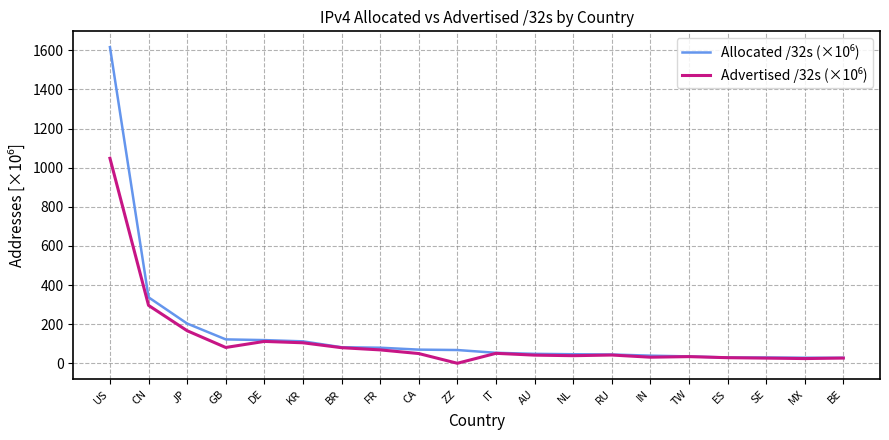

At which category is the sum across all series the highest?

US